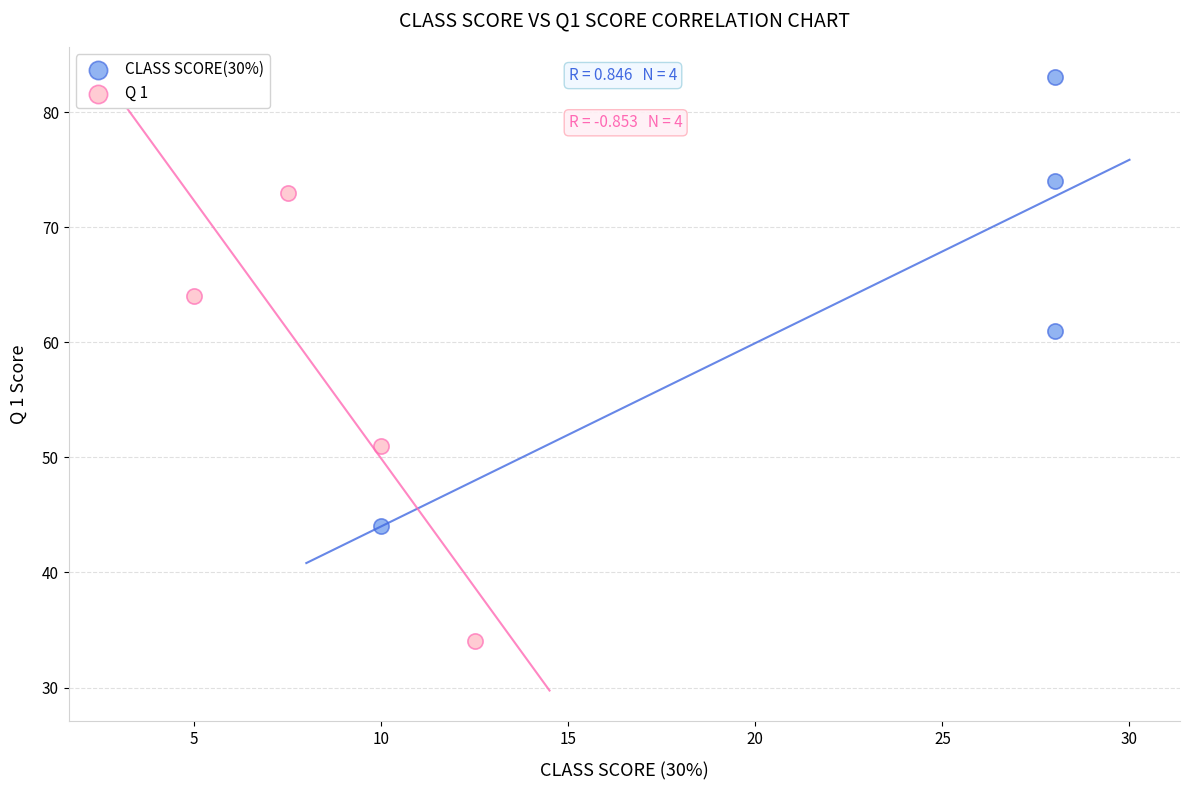

Which series contains the lowest Y value?

Q 1